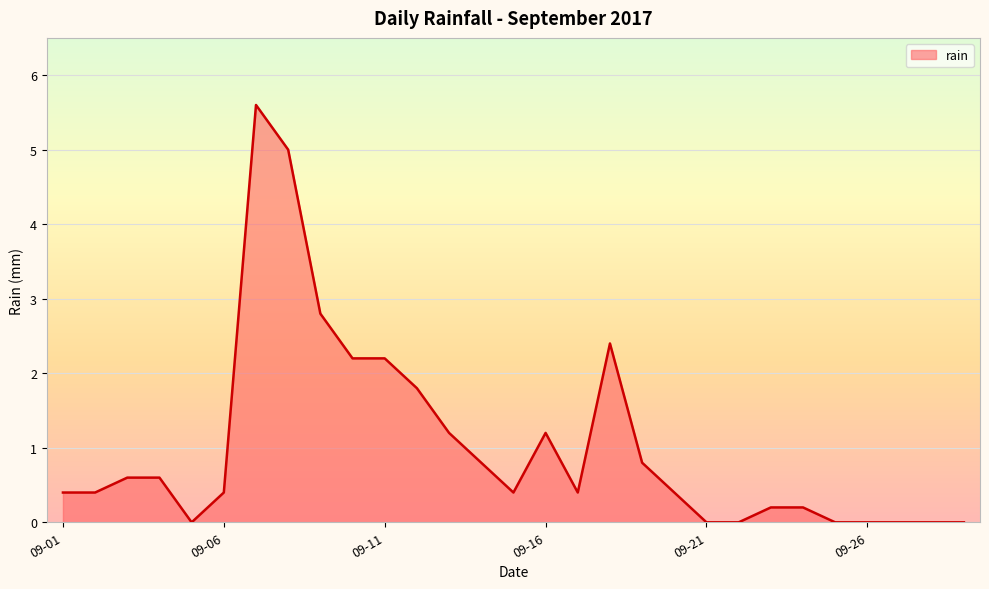

What is the maximum value shown in the chart?

5.6